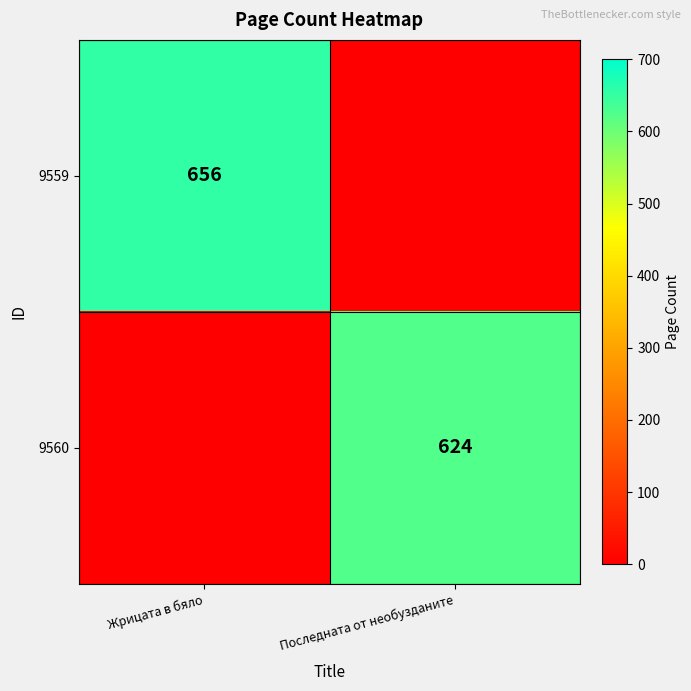

Is the value of 9559 at Жрицата в бяло greater than the value of 9560 at Последната от необузданите?

Yes